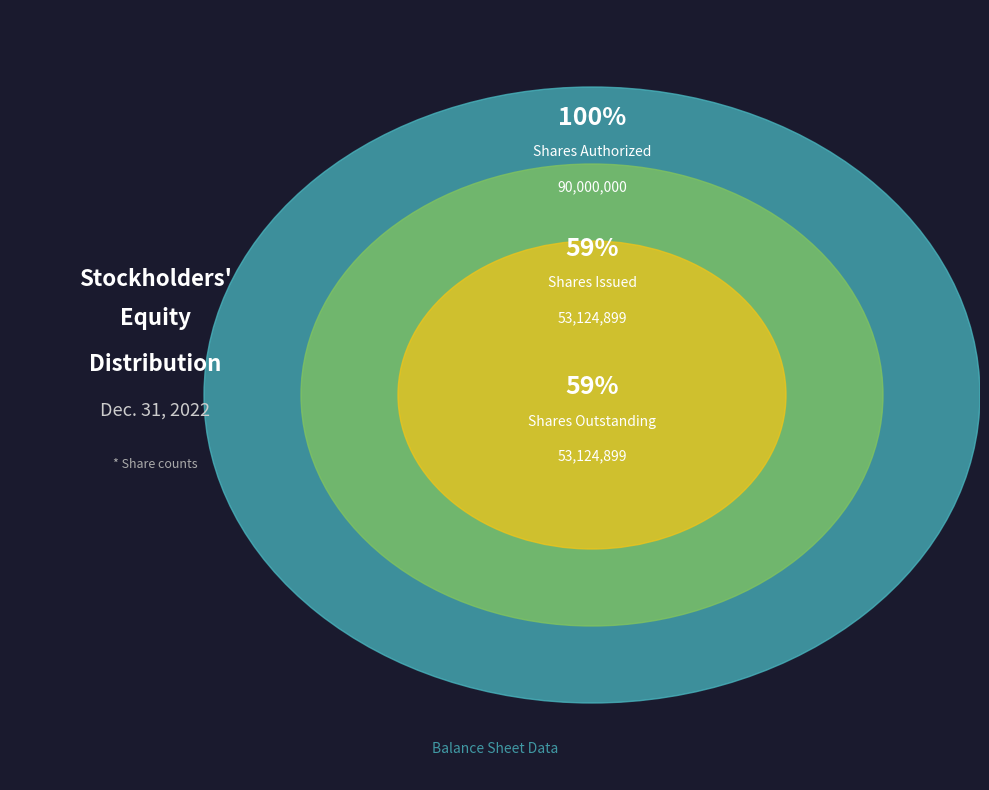

To the nearest percent, what is the average slice percentage?

33%